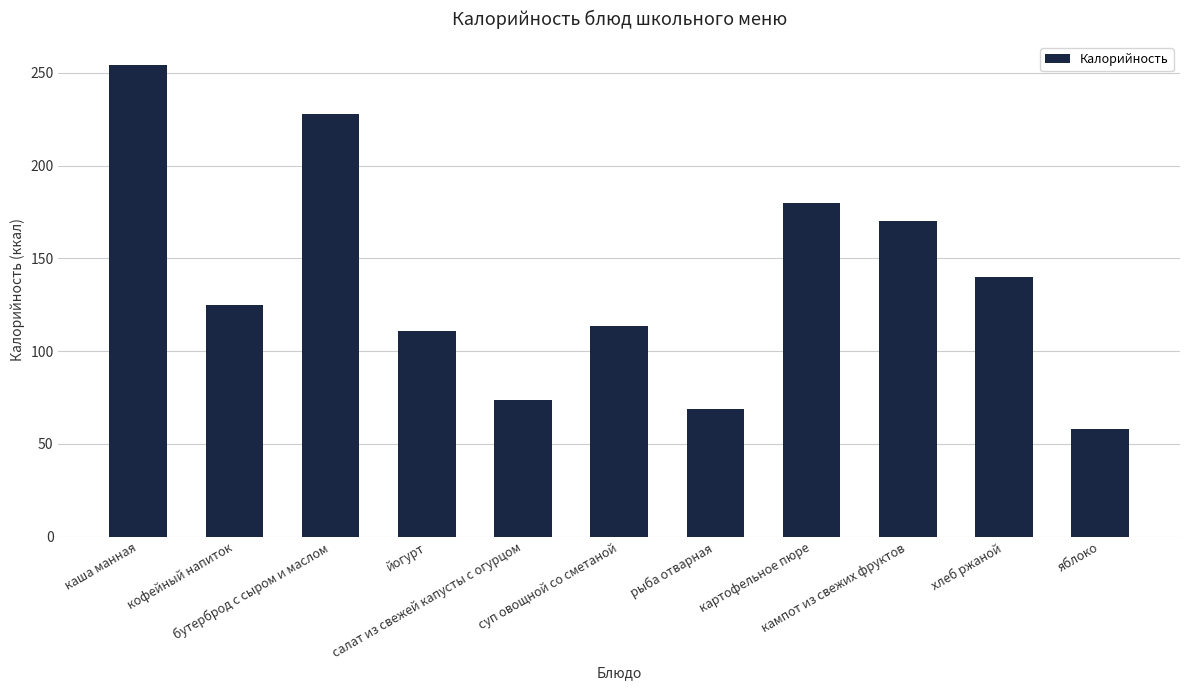

Approximately how many times larger is the value at яблоко compared to кофейный напиток?

0.5